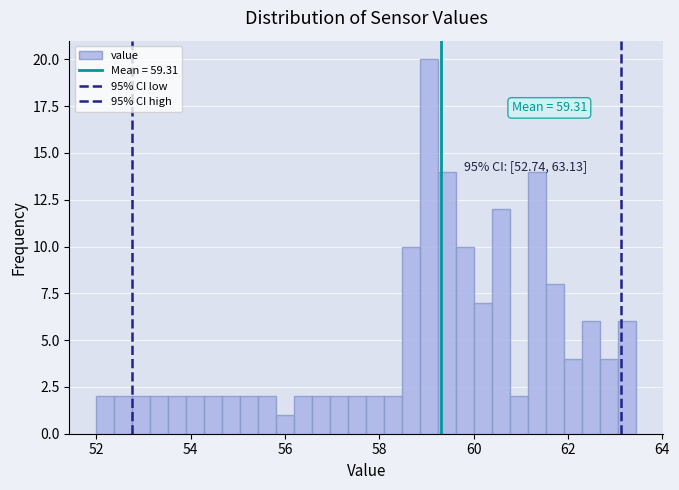

Read against the x-axis, roughly where is the centre of the tallest bar?

59.0